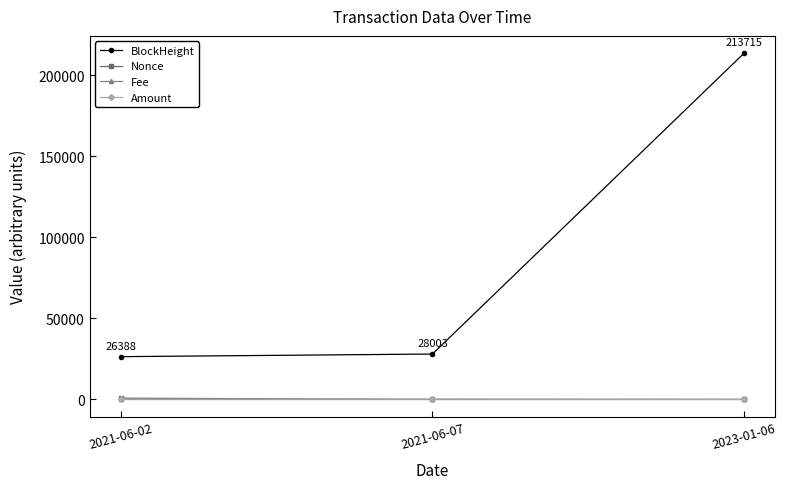

How many lines are shown in the chart?

4